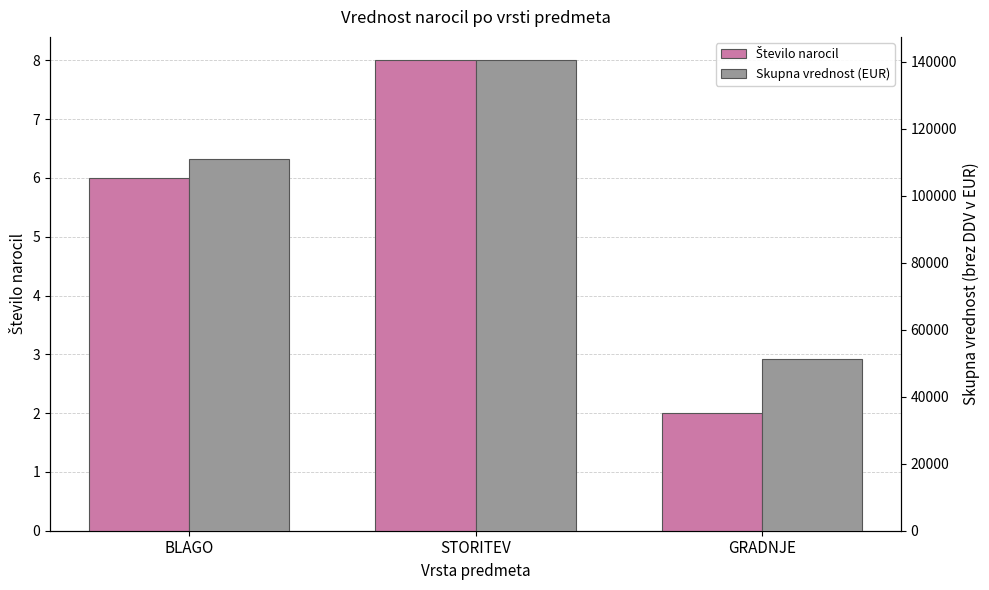

What is the value of the Skupna vrednost (EUR) bar at the 3rd from the left?

51222.3